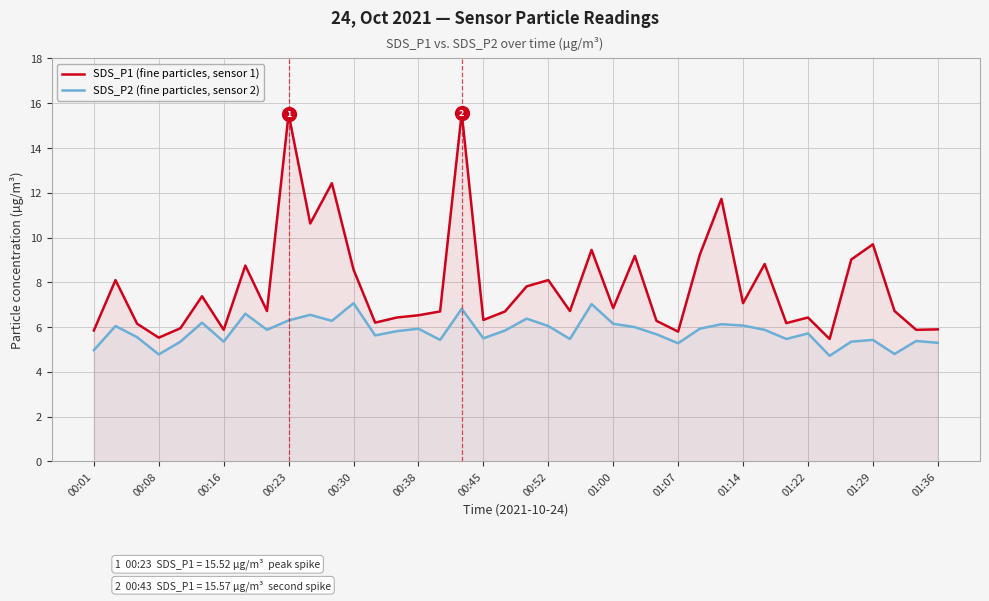

How many lines are shown in the chart?

2